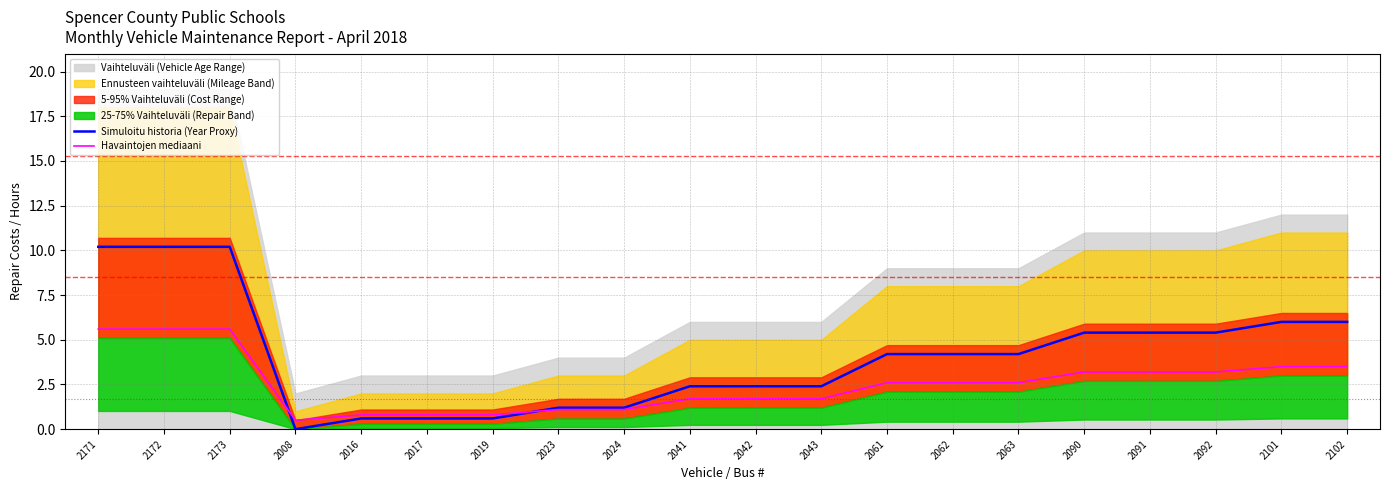

List the labels in order of Simuloitu historia (Year Proxy) value, largest first.

2171, 2172, 2173, 2101, 2102, 2090, 2091, 2092, 2061, 2062, 2063, 2041, 2042, 2043, 2023, 2024, 2016, 2017, 2019, 2008